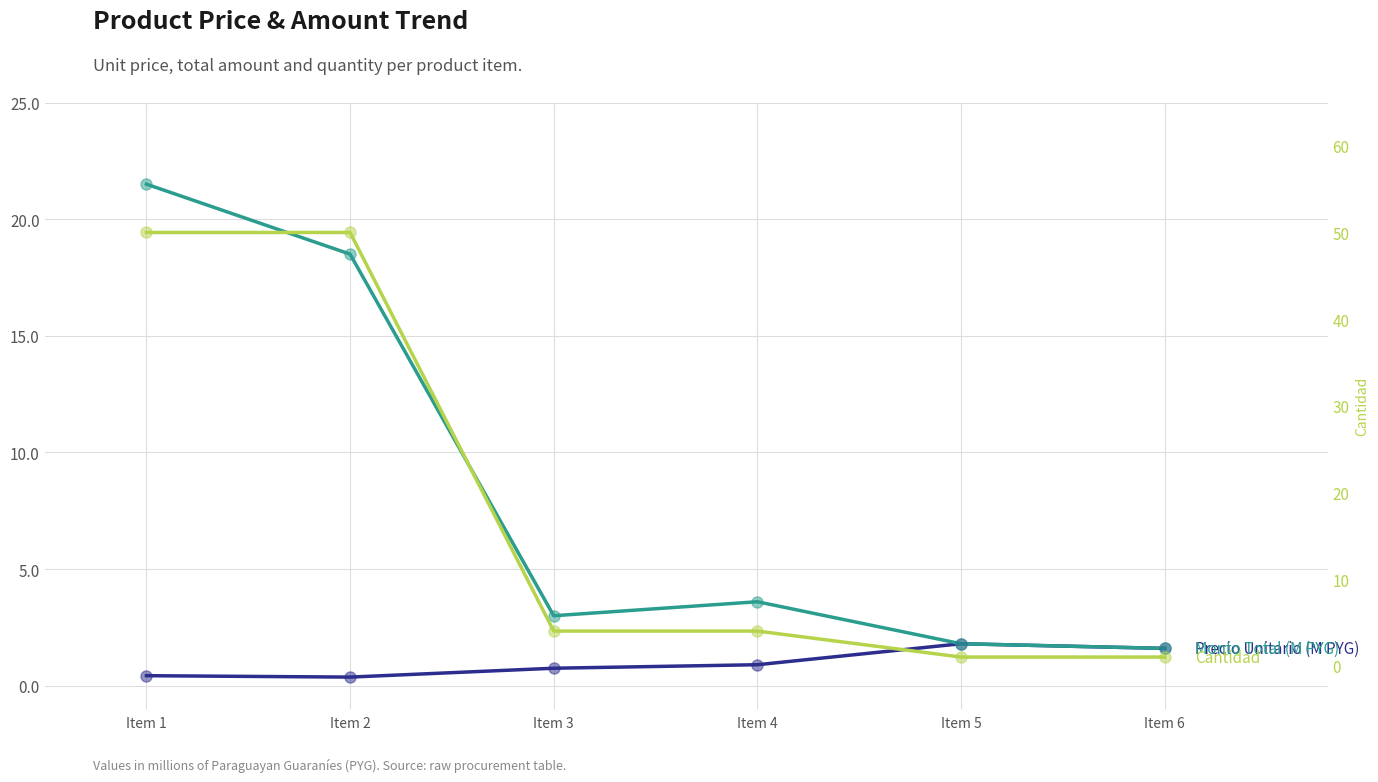

Reading left to right, transcribe all the data shown in this chart.

Precio Unitario (M PYG): Item 1=0.4	Item 2=0.4	Item 3=0.8	Item 4=0.9	Item 5=1.8	Item 6=1.6
Monto Total (M PYG): Item 1=21.5	Item 2=18.5	Item 3=3.0	Item 4=3.6	Item 5=1.8	Item 6=1.6
Cantidad: Item 1=50.0	Item 2=50.0	Item 3=4.0	Item 4=4.0	Item 5=1.0	Item 6=1.0